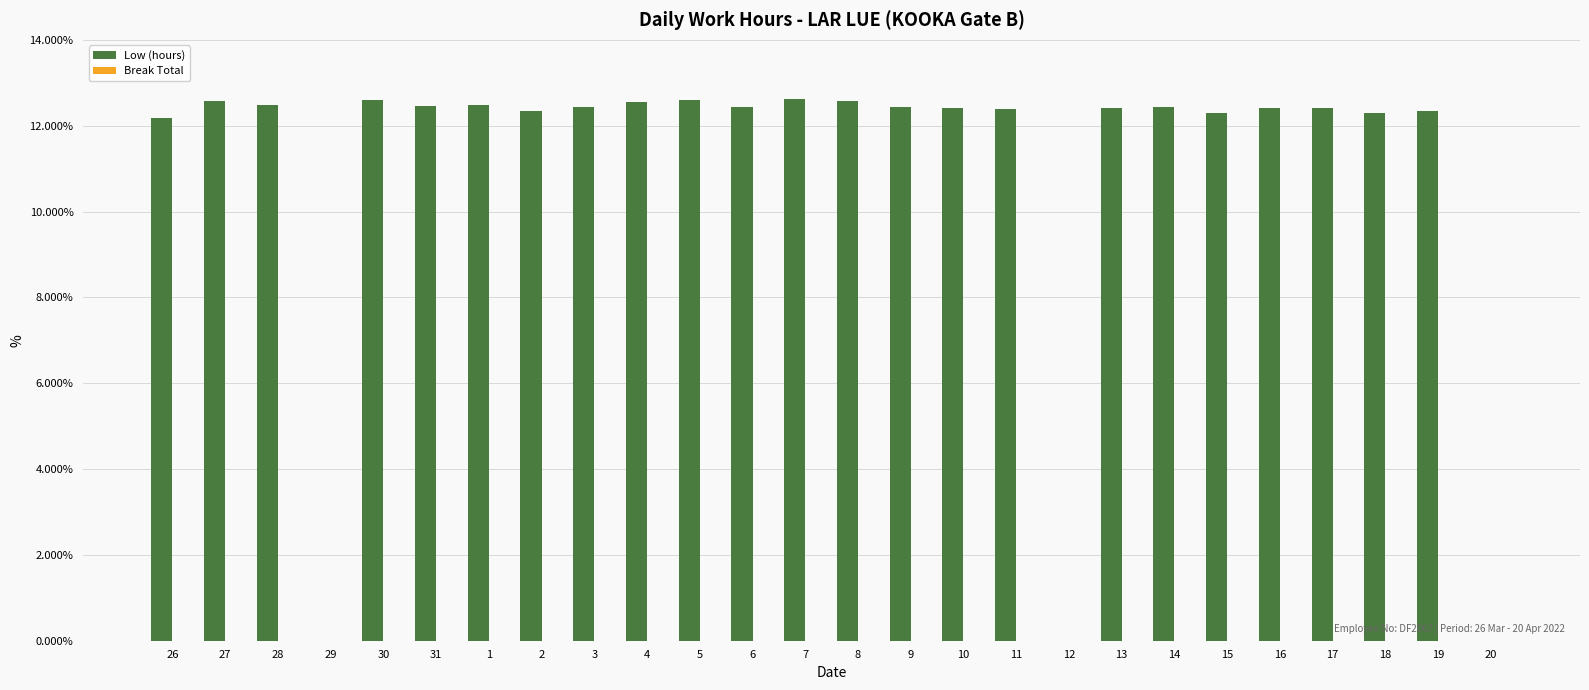

What is the sum of the values at 27 and 28?

25.1